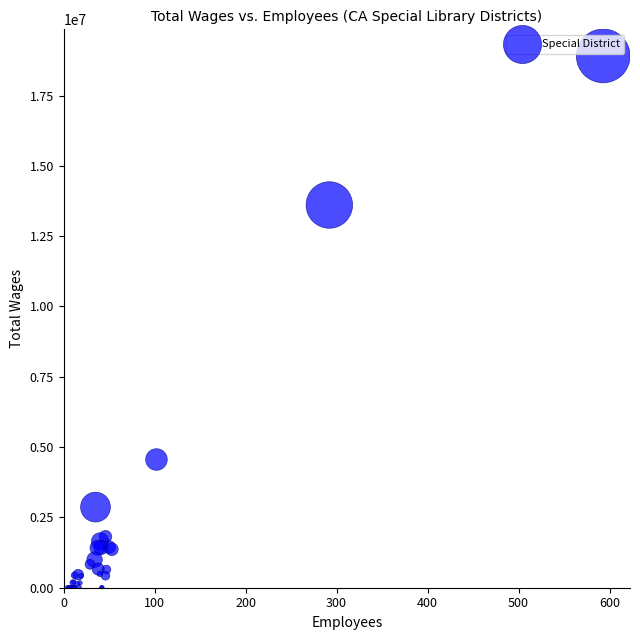

What Y value in the scatter plot is closest to 9454434?

13608135